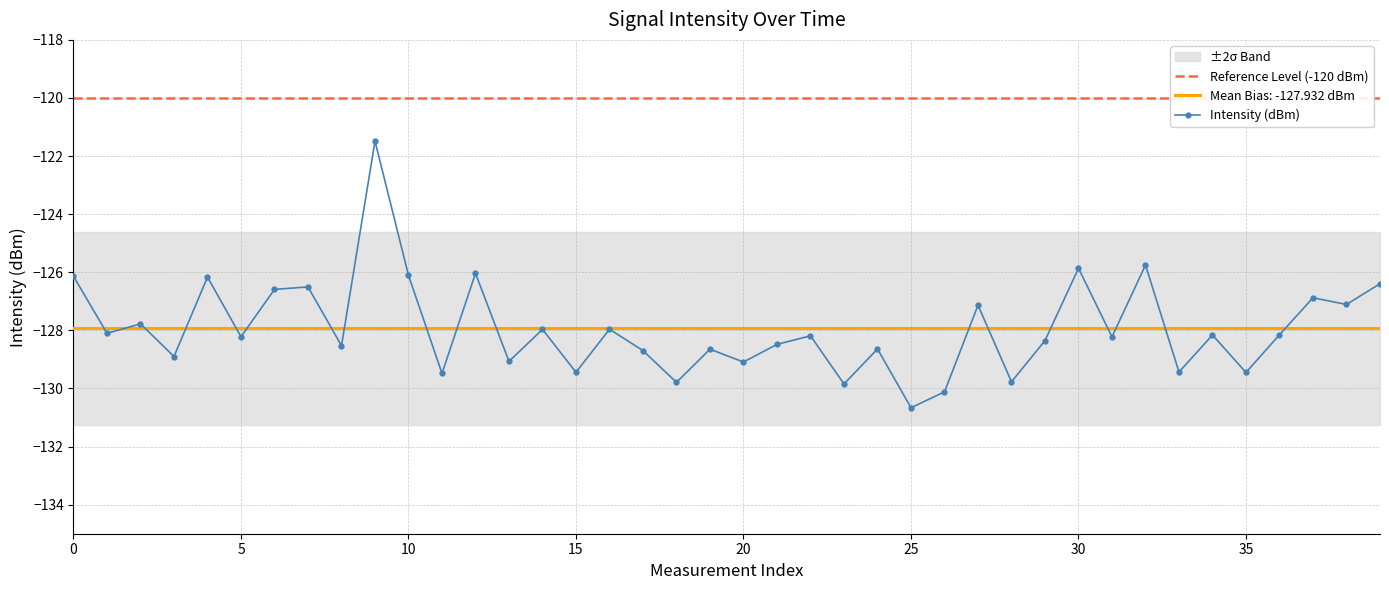

Which category has the lowest value in the Intensity (dBm) series?

25